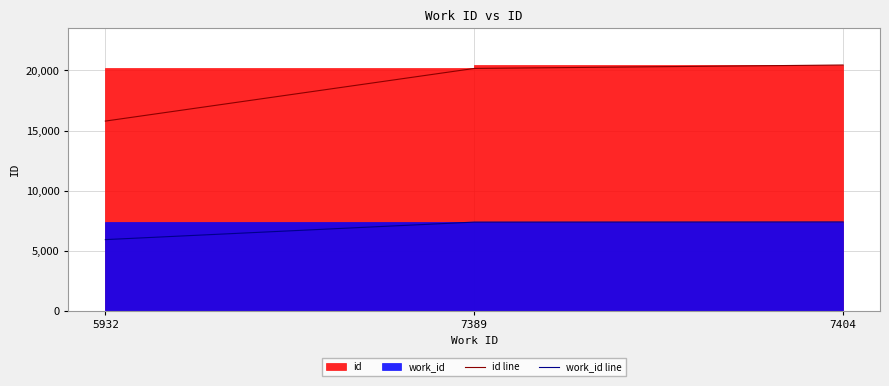

Rank the series at 5932 from highest to lowest value.

id line, work_id line